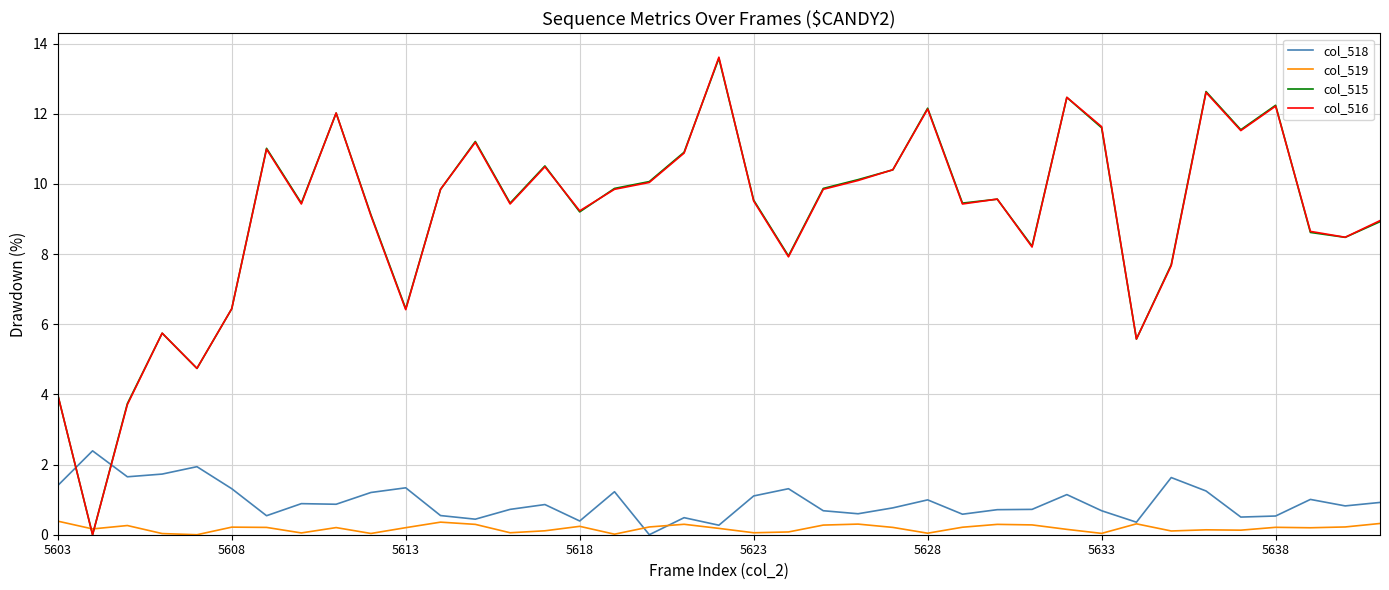

Which series ends up on top after the final intersection of col_518 and col_515?

col_515